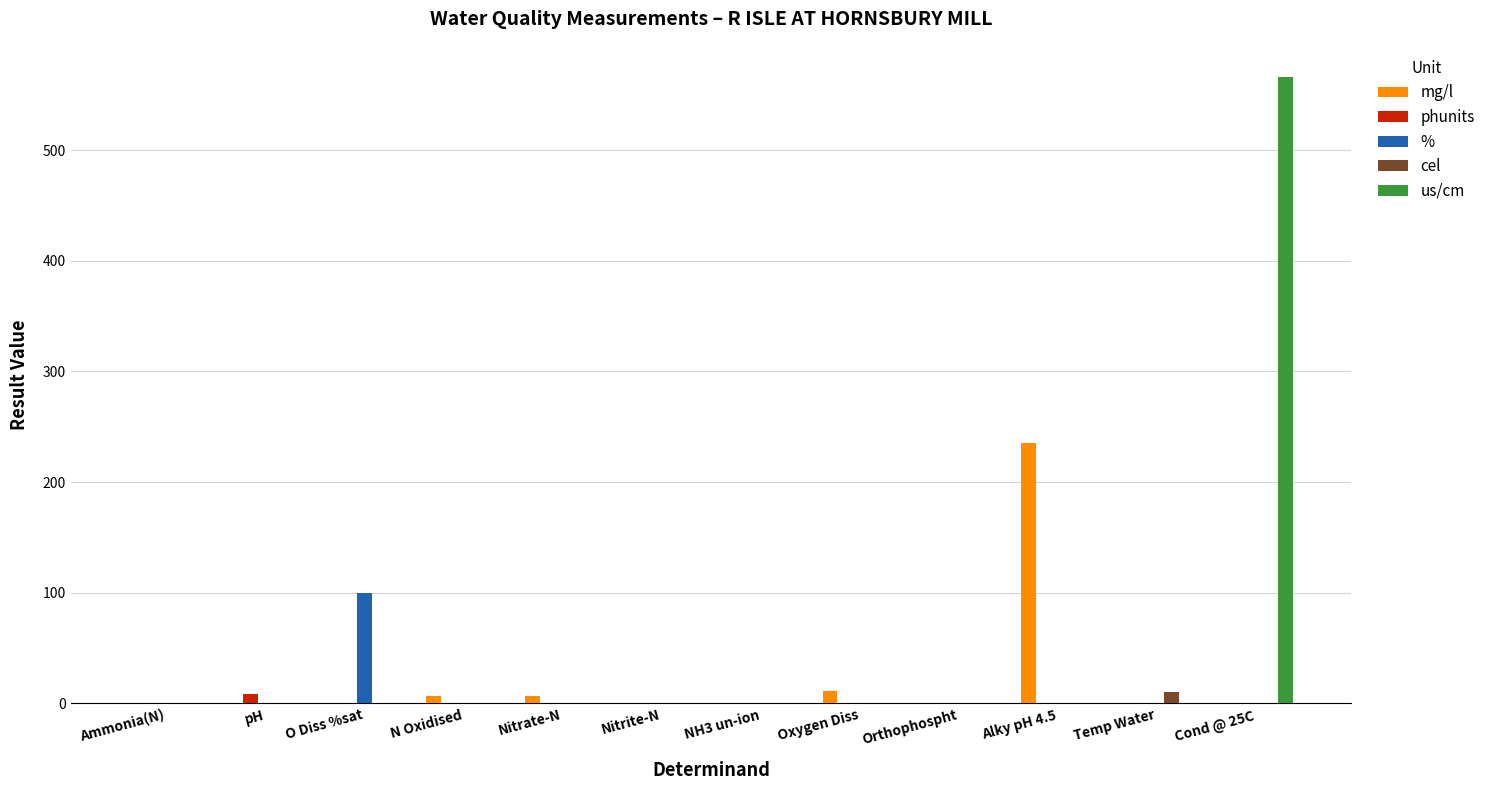

What is the total value across all series at Cond @ 25C?

566.0